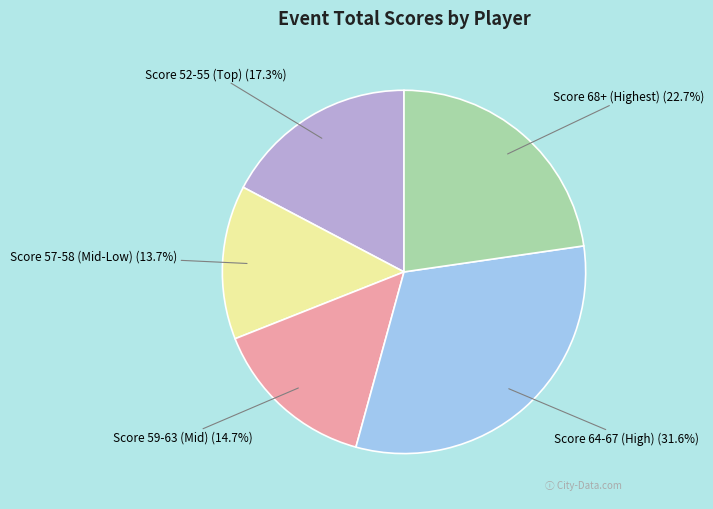

Is there a majority slice in this chart?

No